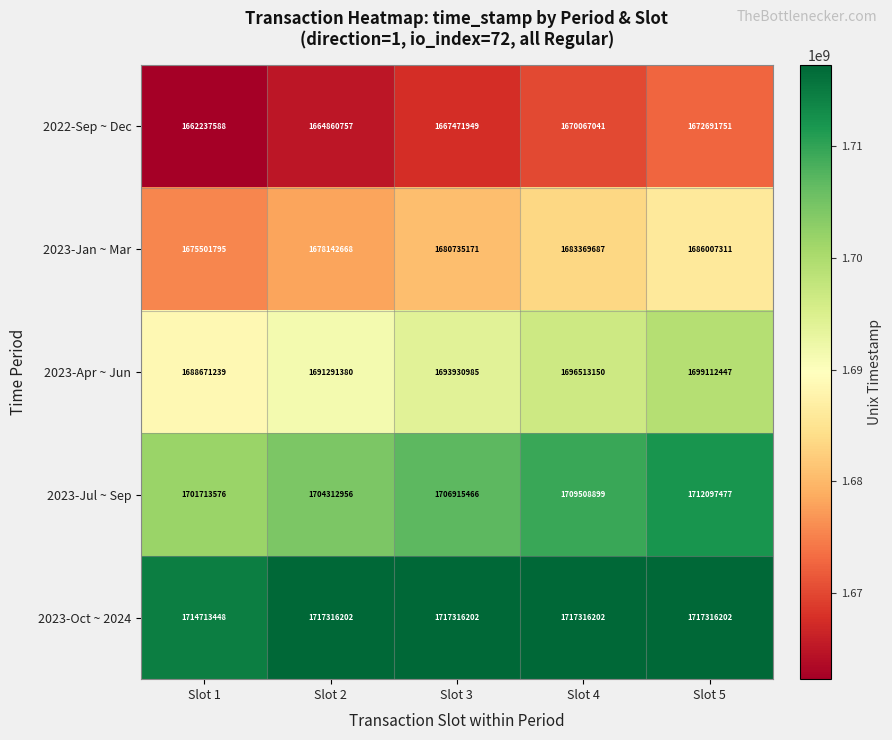

What is the approximate value of 2023-Jan ~ Mar at Slot 3?

1680735171